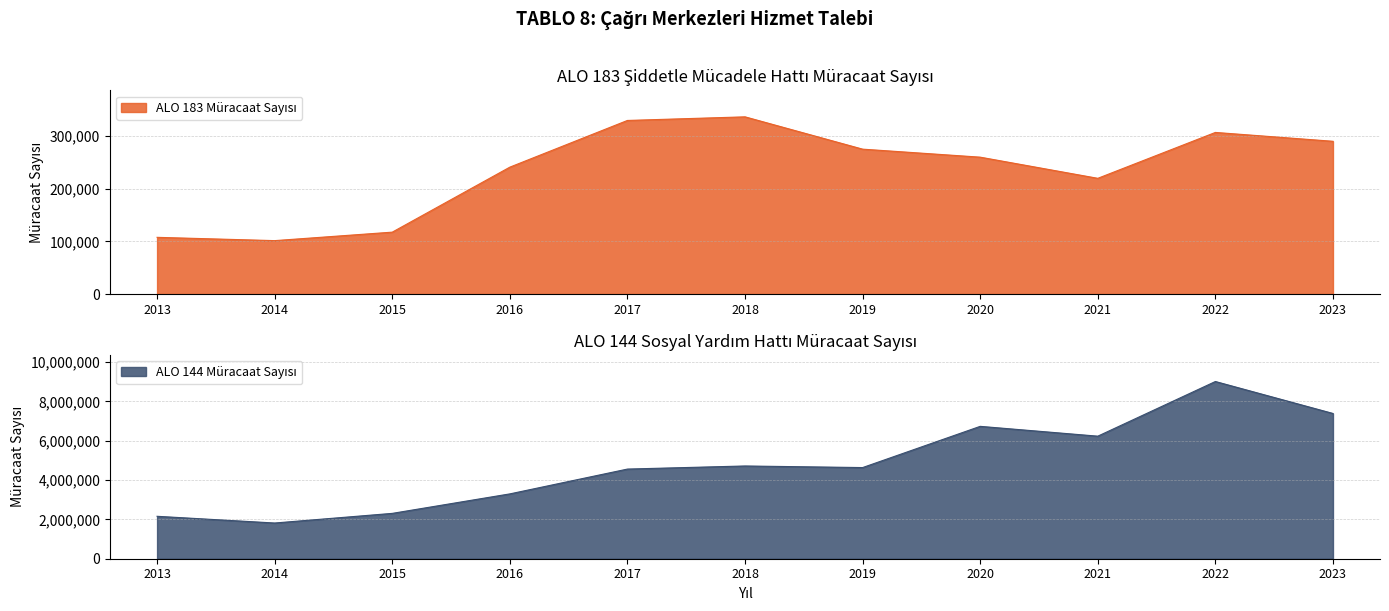

What is the minimum value for ALO 183 Müracaat Sayısı?

101462